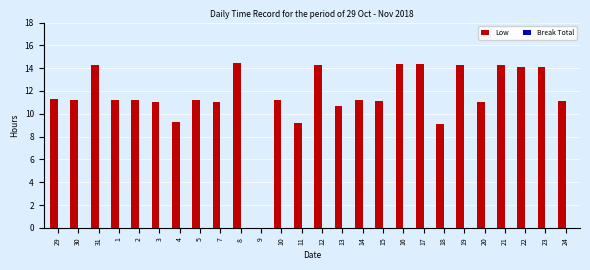

Approximately how many times larger is the value at 18 compared to 19?

0.6